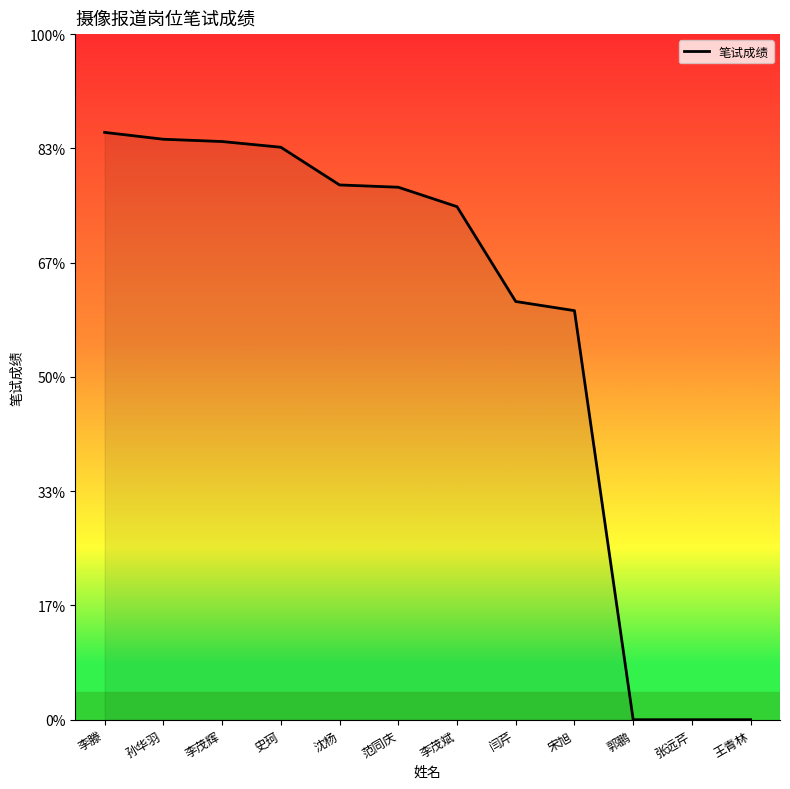

Does the chart have visible grid lines?

No